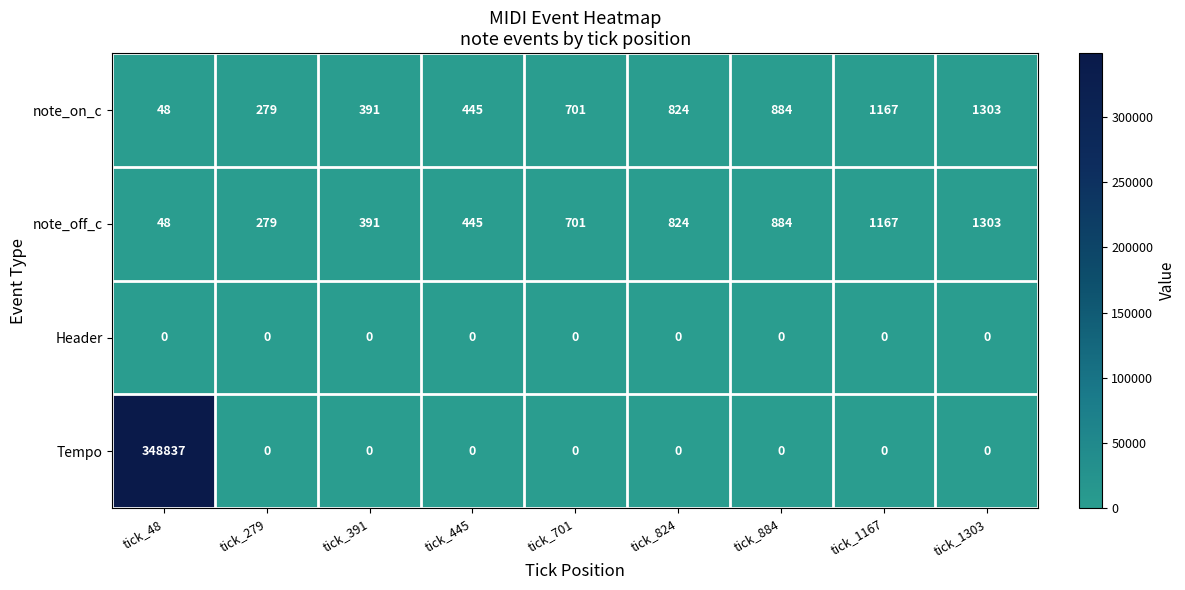

Count the number of categories in the chart.

9